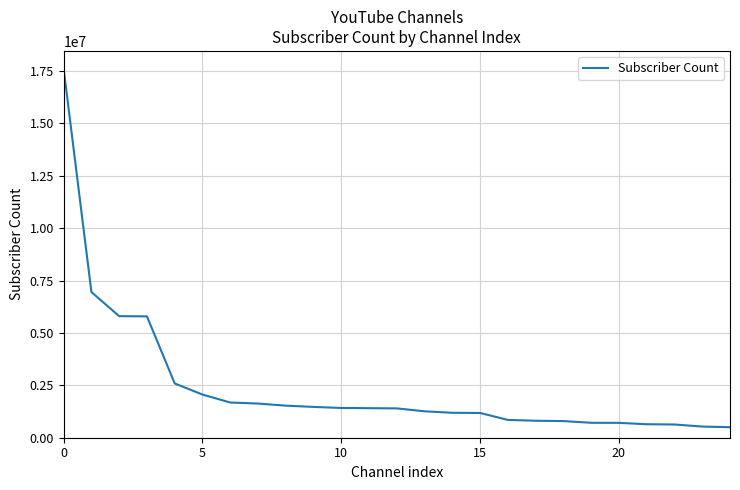

What is the difference between the maximum and minimum values?

17098000